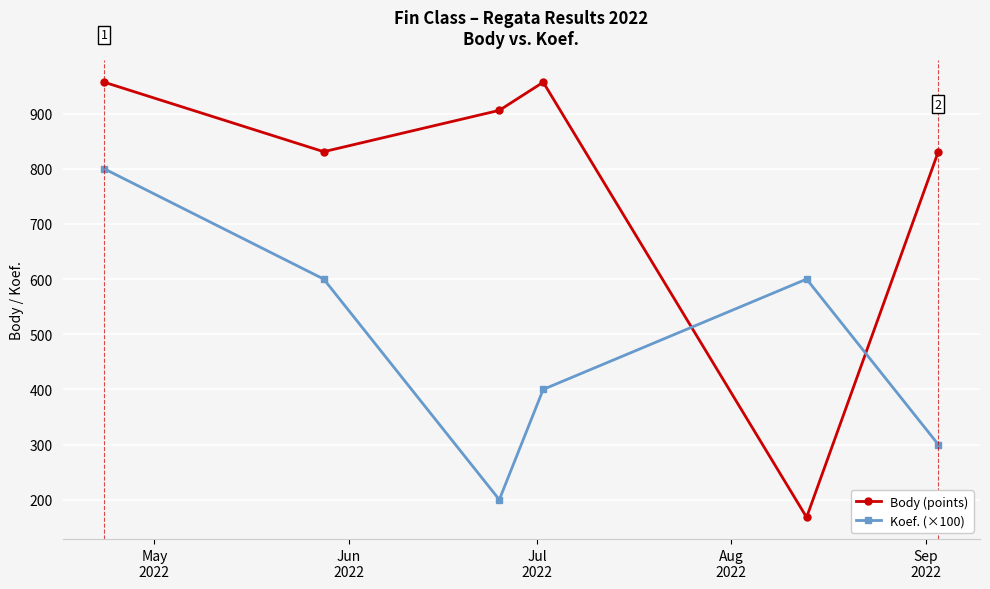

What are all the series names shown in the legend?

Body (points), Koef. (×100)